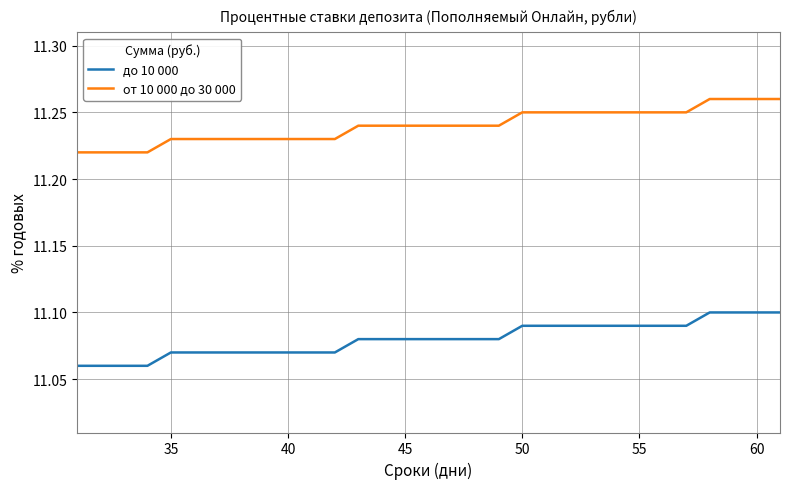

Which series has the largest total across all categories?

от 10 000 до 30 000